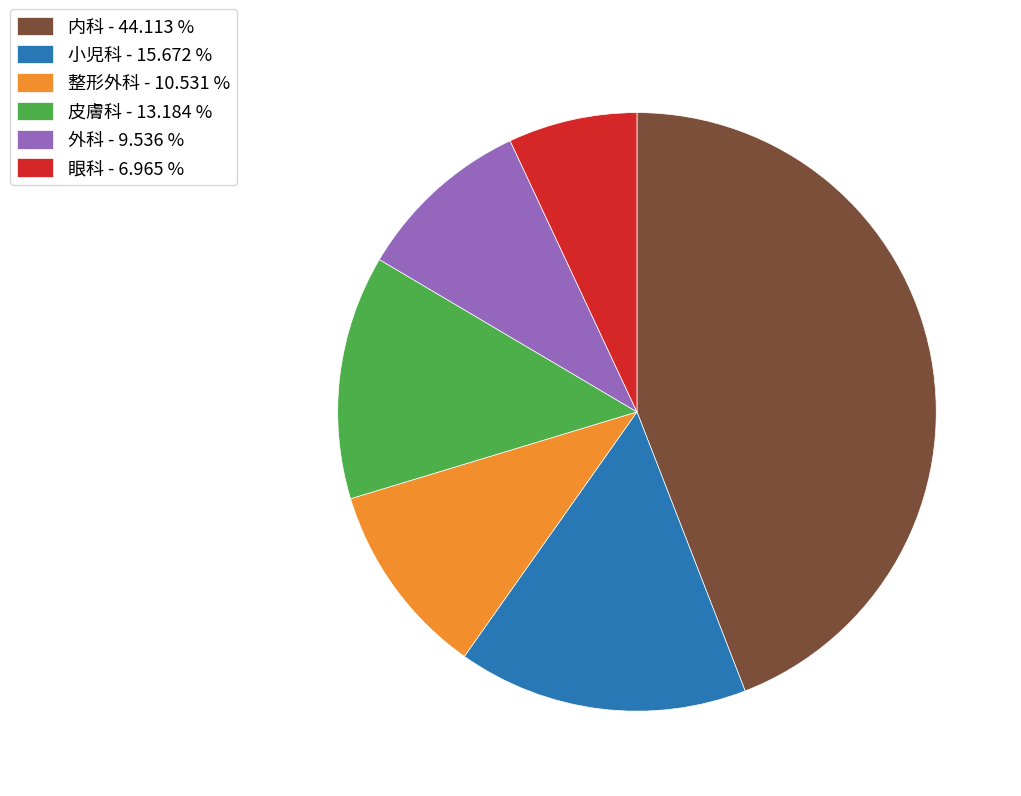

Rank the categories by value from highest to lowest.

内科, 小児科, 皮膚科, 整形外科, 外科, 眼科